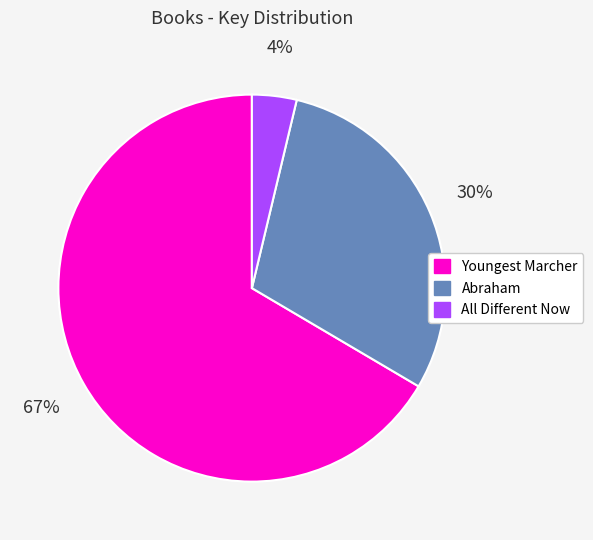

Which has a higher value, Youngest Marcher or Abraham?

Youngest Marcher